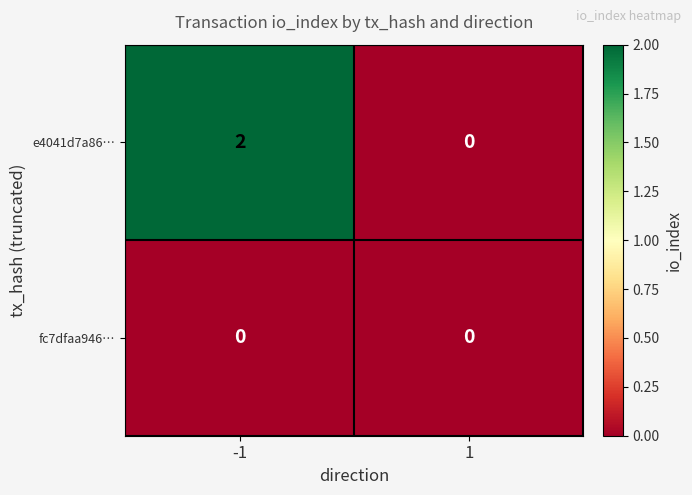

Reading right to left, transcribe all the data shown in this chart.

e4041d7a86…: 1=0	-1=2
fc7dfaa946…: 1=0	-1=0